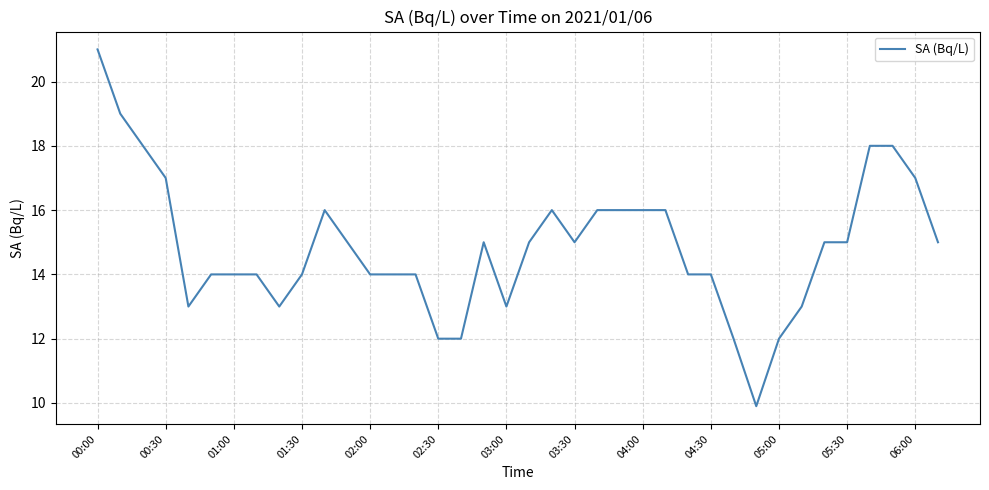

What is the minimum value shown in the chart?

9.9